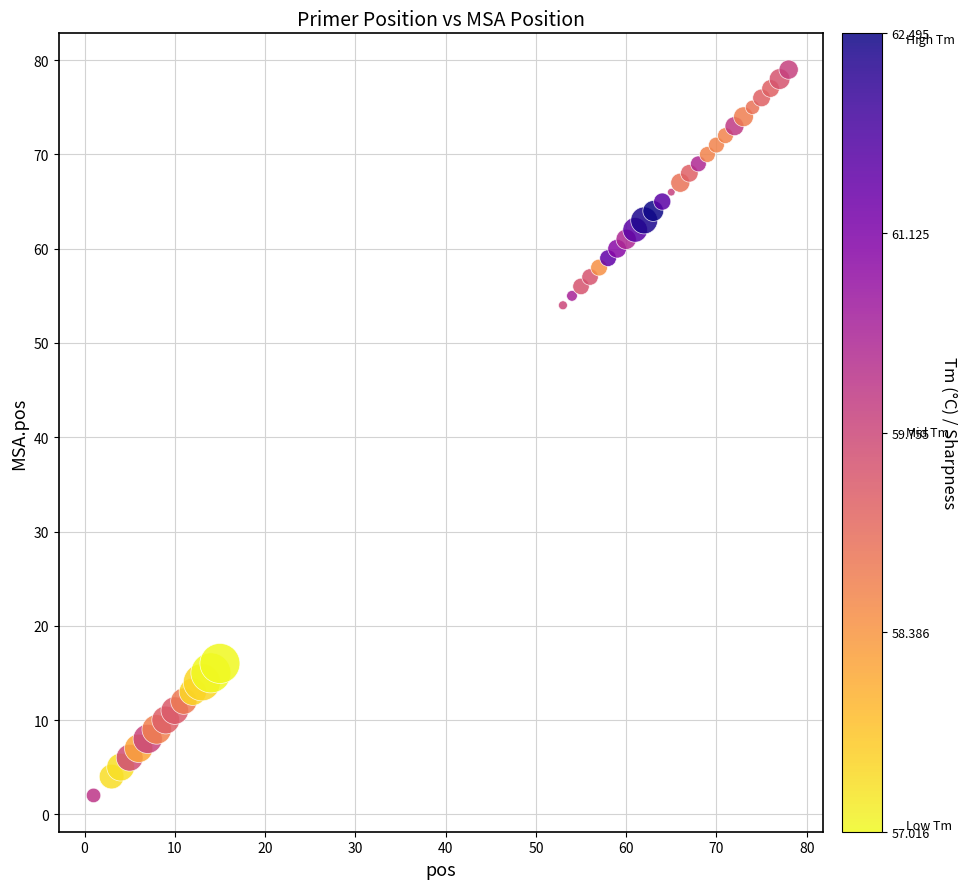

What Y value in the scatter plot is closest to 40?

54